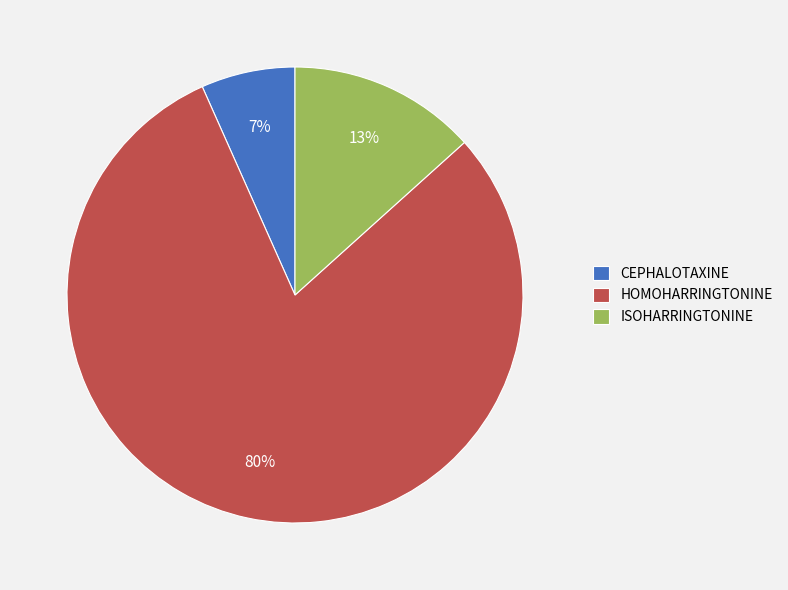

Which has a higher value, ISOHARRINGTONINE or CEPHALOTAXINE?

ISOHARRINGTONINE